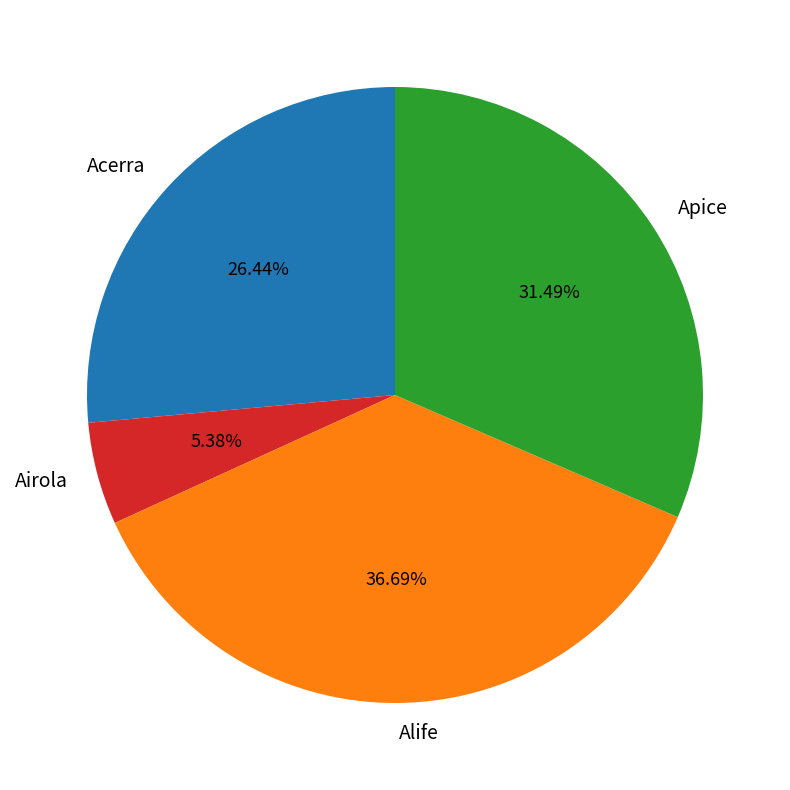

Rank the categories by value from highest to lowest.

Alife, Apice, Acerra, Airola